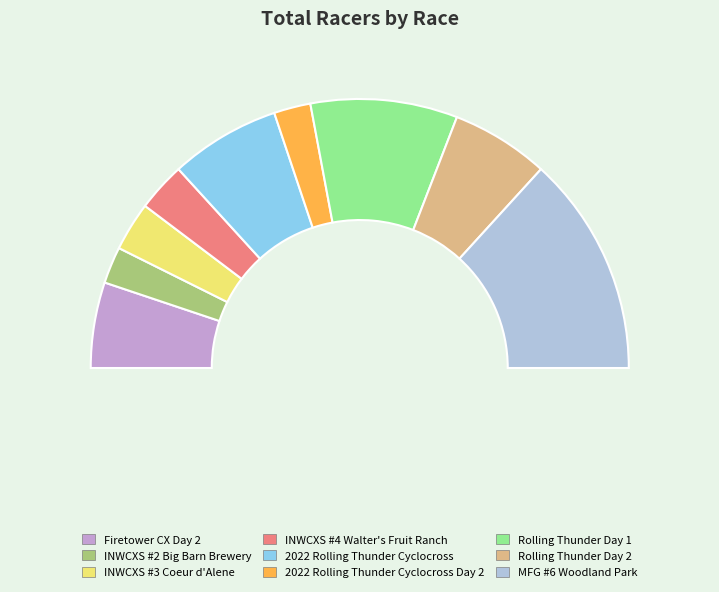

Approximately how many times larger is the value at 2022 Rolling Thunder Cyclocross compared to Rolling Thunder Day 1?

0.8